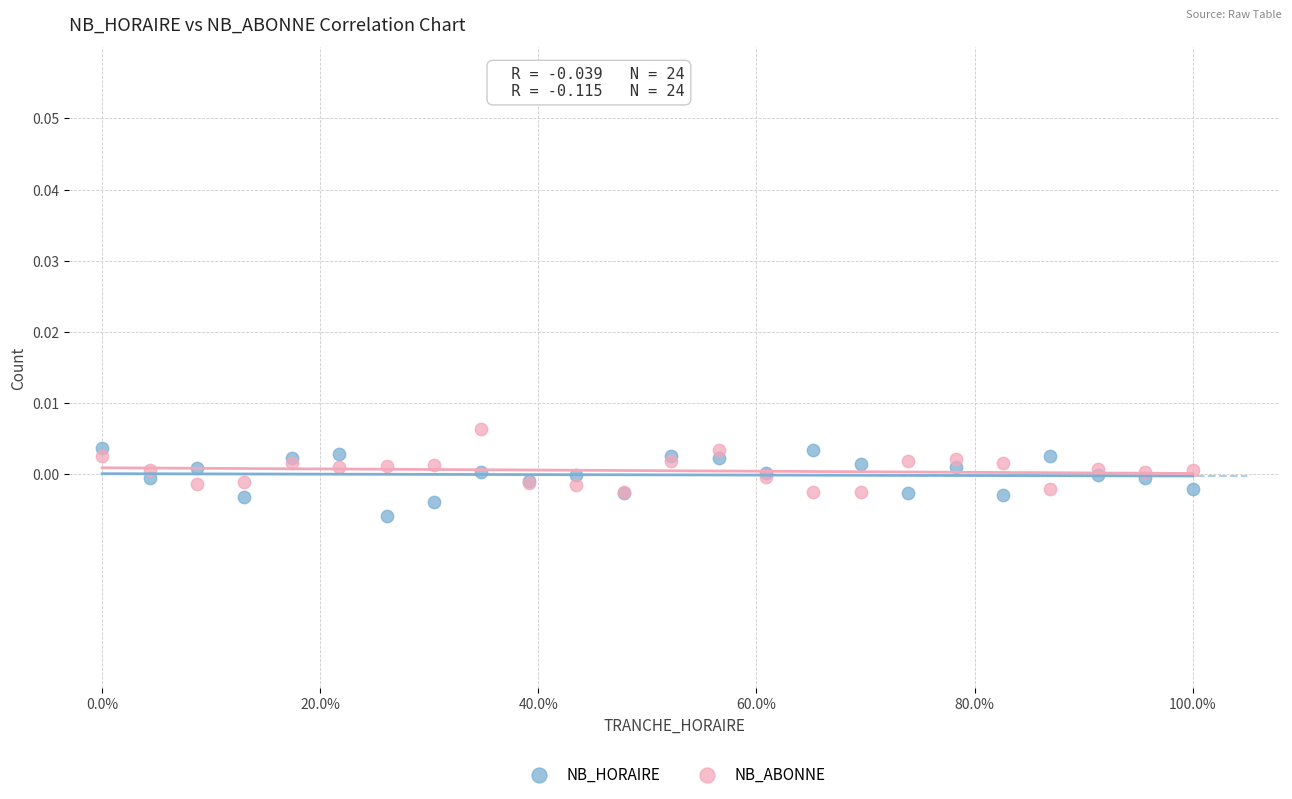

What is the X range (max minus min) for the scatter plot?

1.0